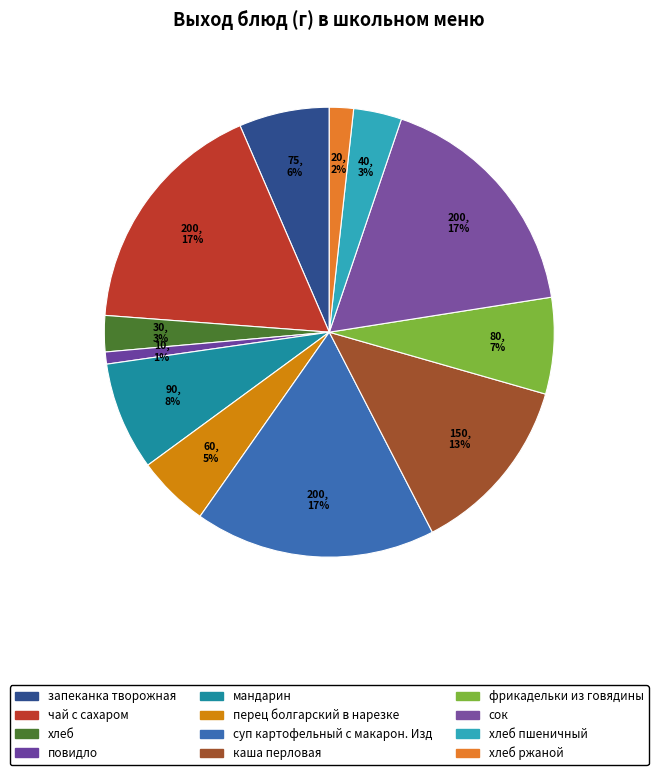

Does any single category account for the majority?

No